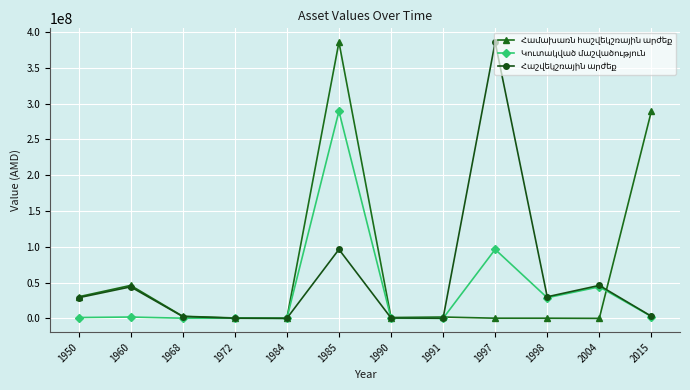

At which category is the sum across all series the highest?

1985